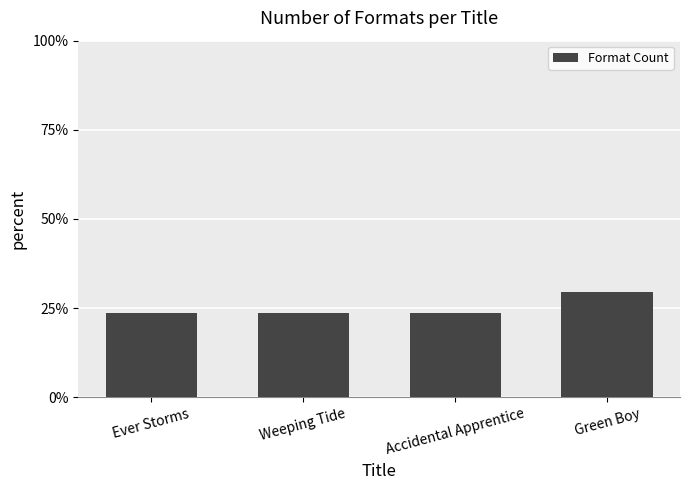

Reading right to left, extract all data points from this chart.

Green Boy=29.4	Accidental Apprentice=23.5	Weeping Tide=23.5	Ever Storms=23.5